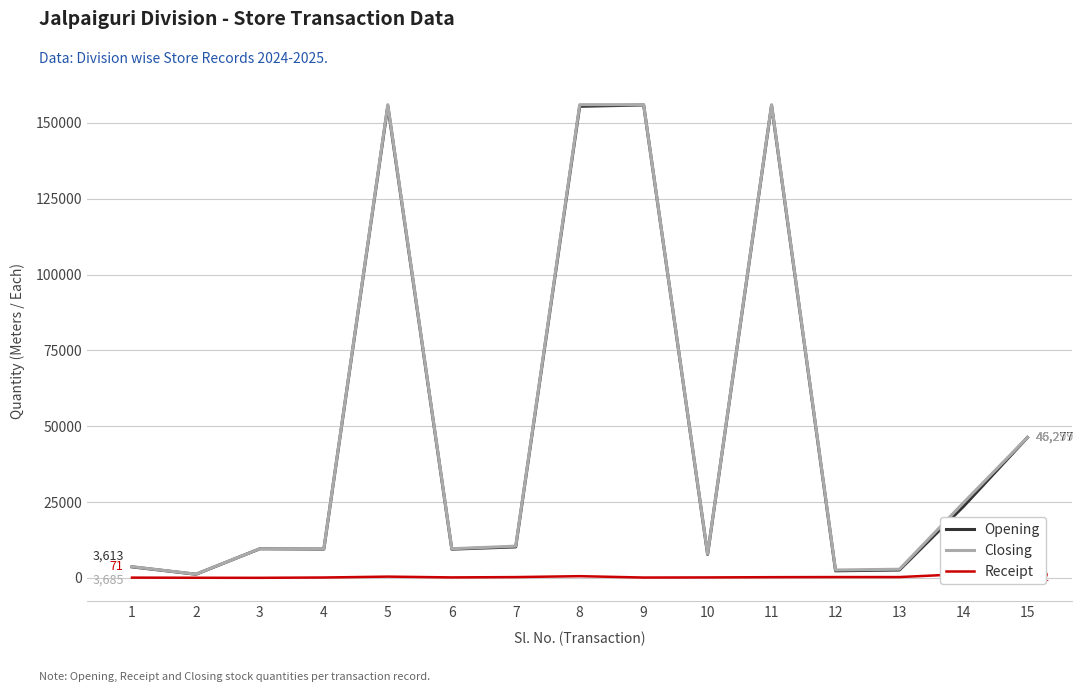

What is the value of the Receipt point at the 13th from the left?

258